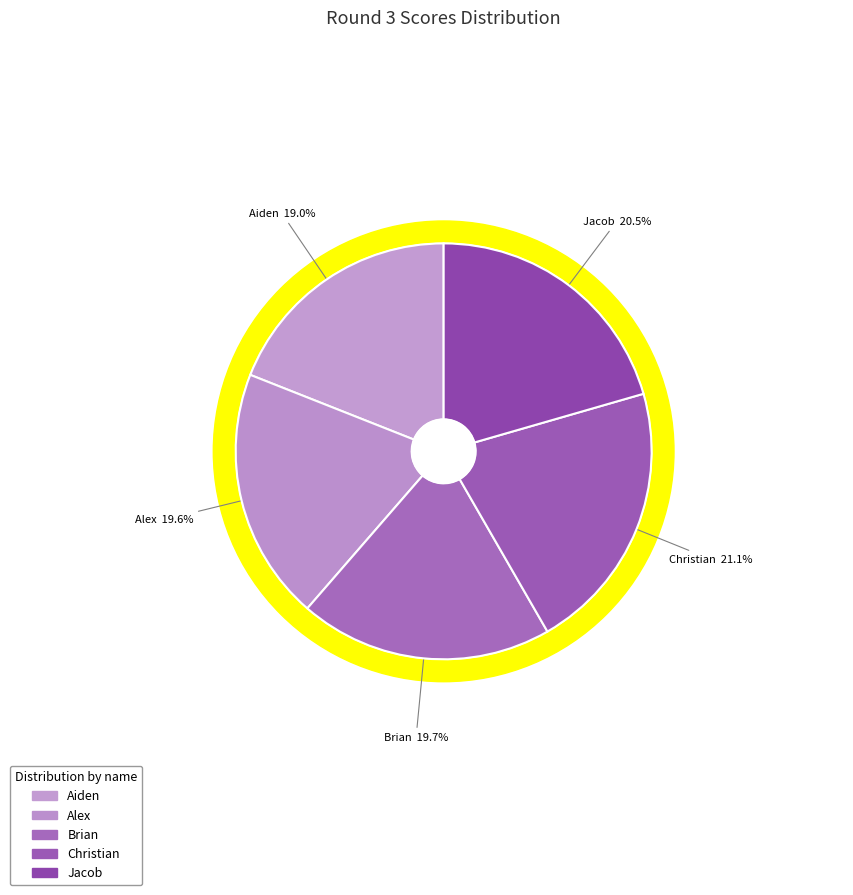

How many slices are in this pie chart?

5